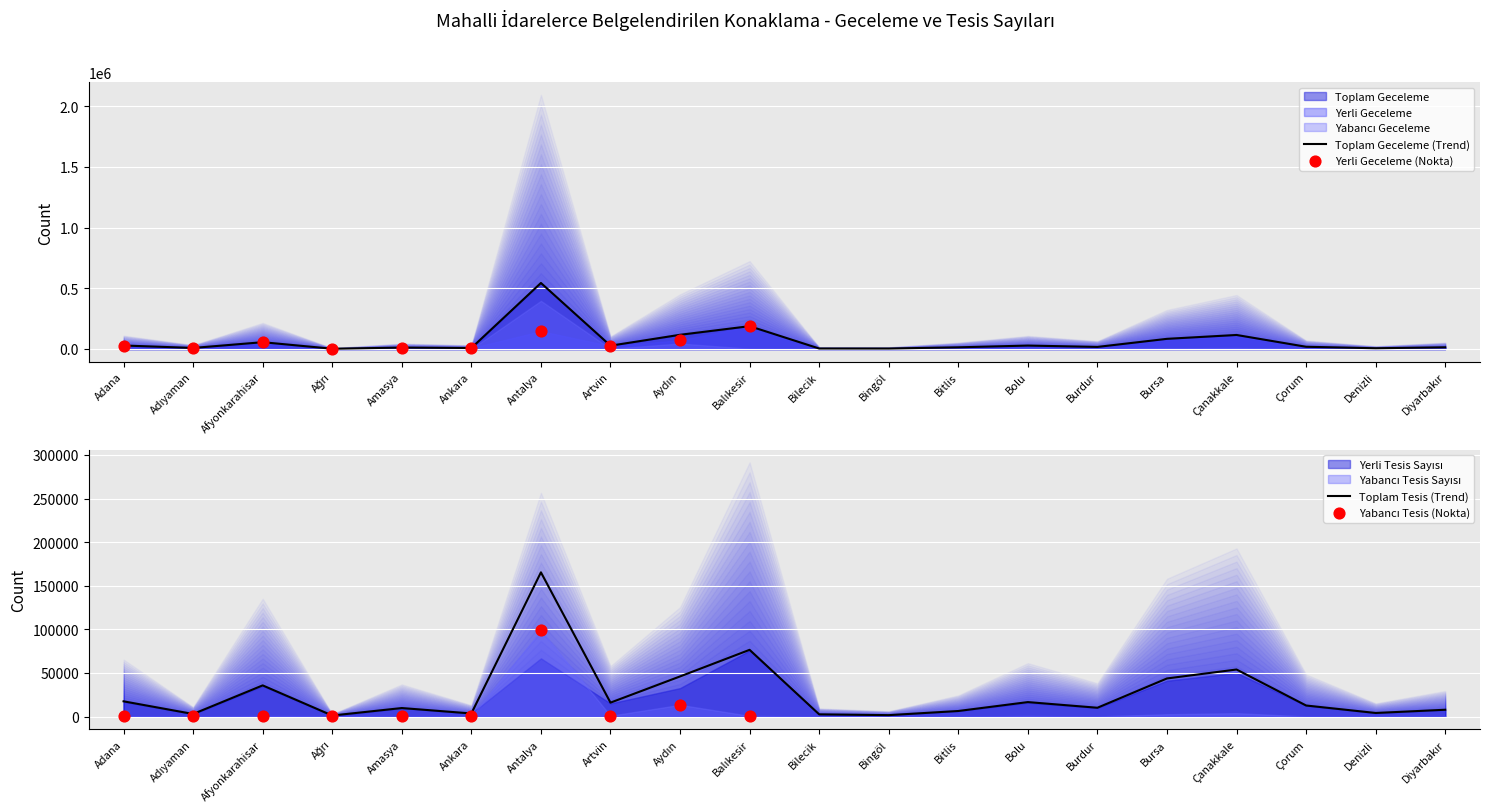

Which series contains the lowest Y value?

Yabancı Geceleme